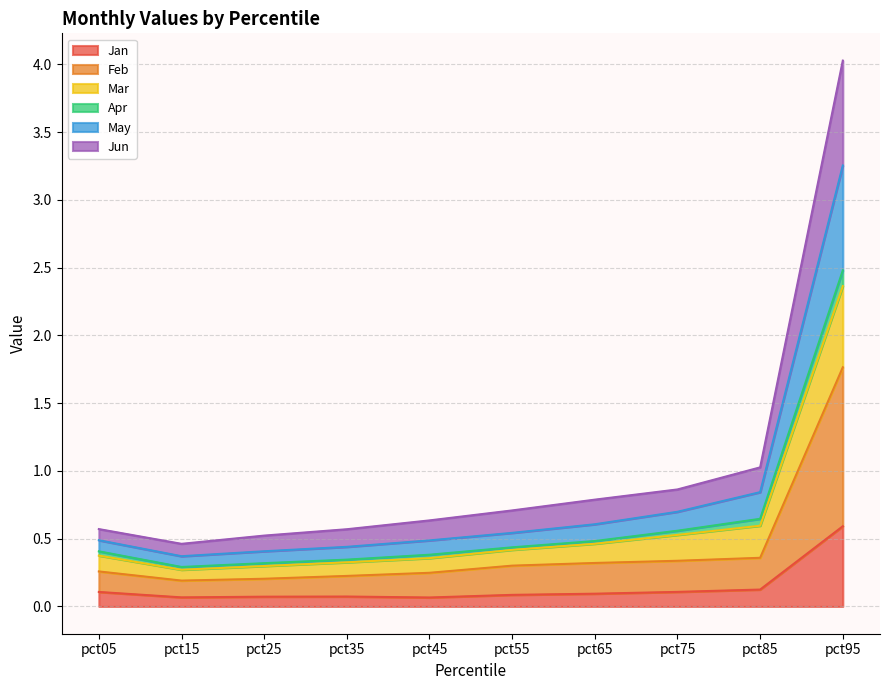

At which category is the sum across all series the highest?

pct95